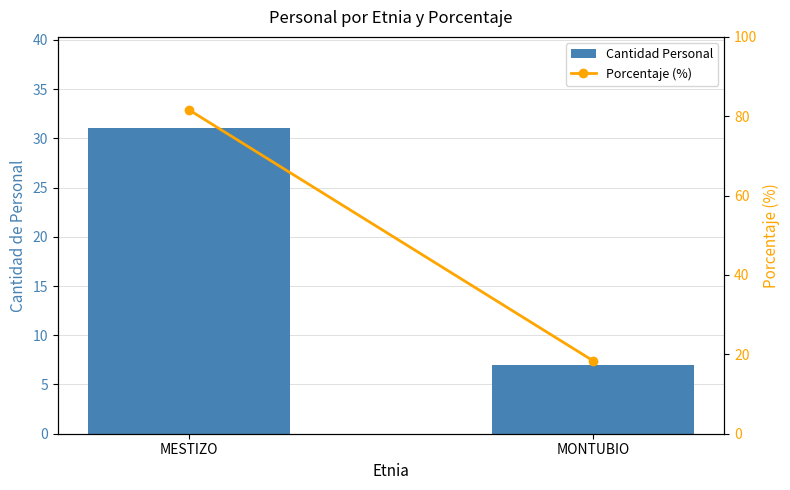

What is the difference between the highest and lowest values at MESTIZO?

50.6